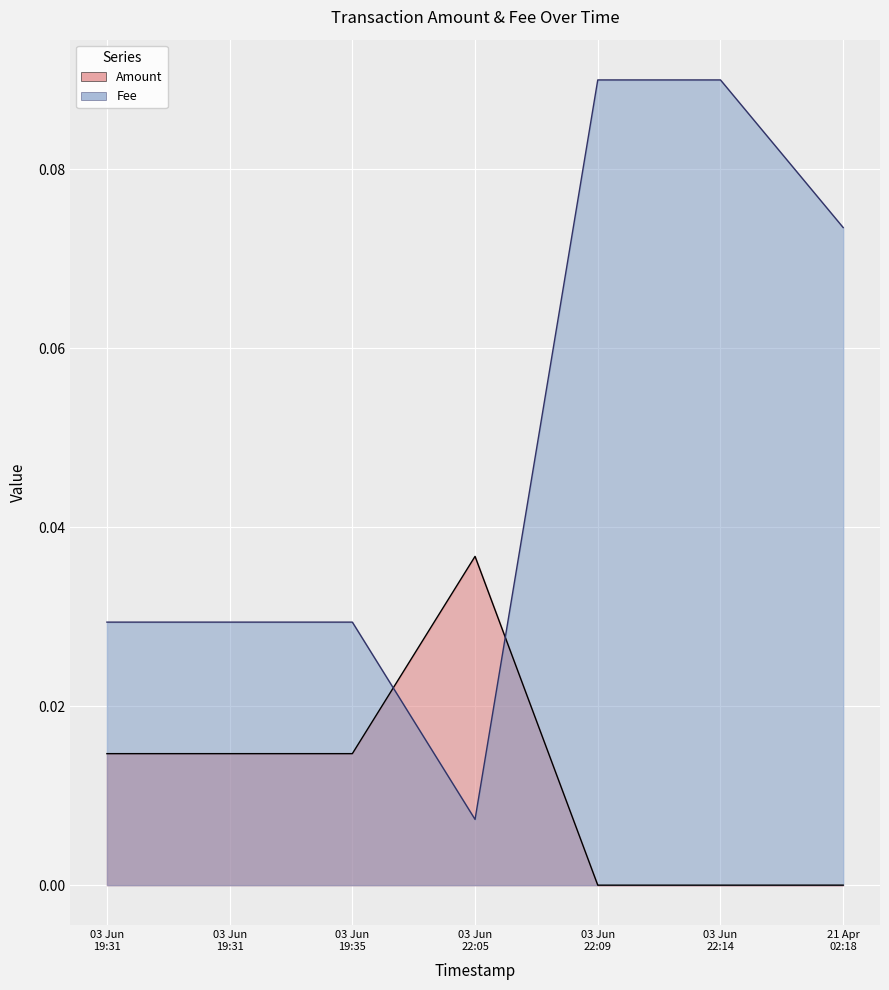

The Fee series shows 0.1 at 03 Jun 22:09. True or false?

True